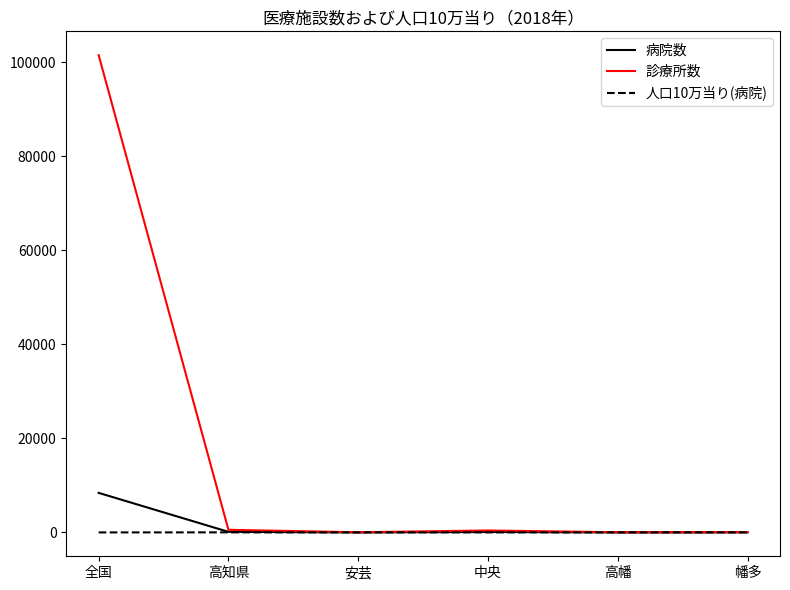

What is the average value of the 診療所数 series?

17098.5